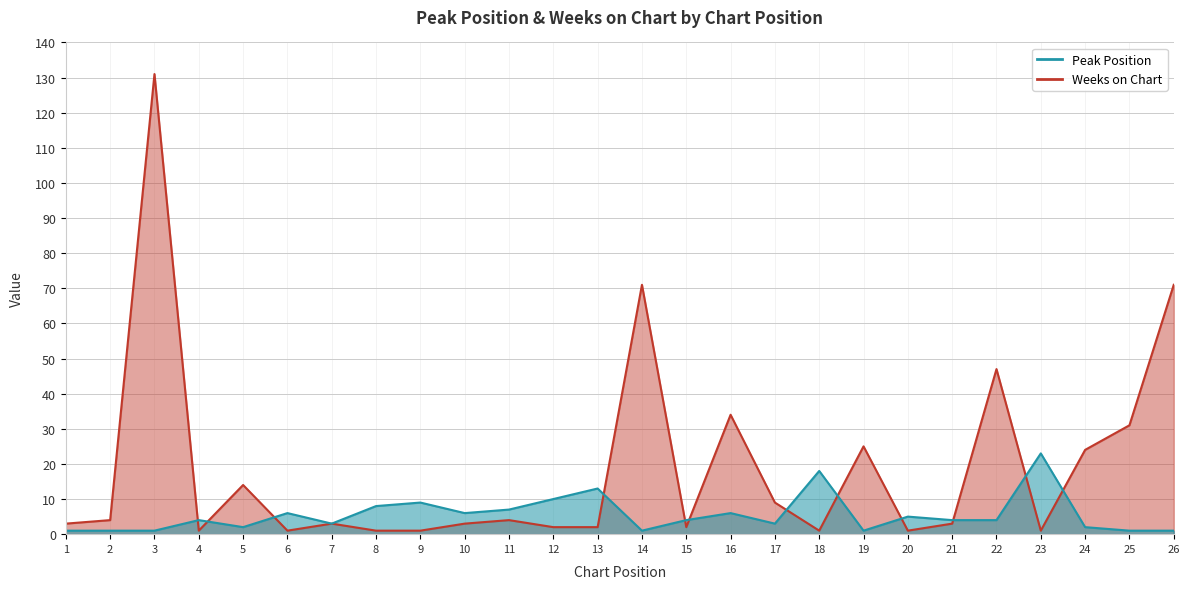

Which category has the highest value across all series?

3